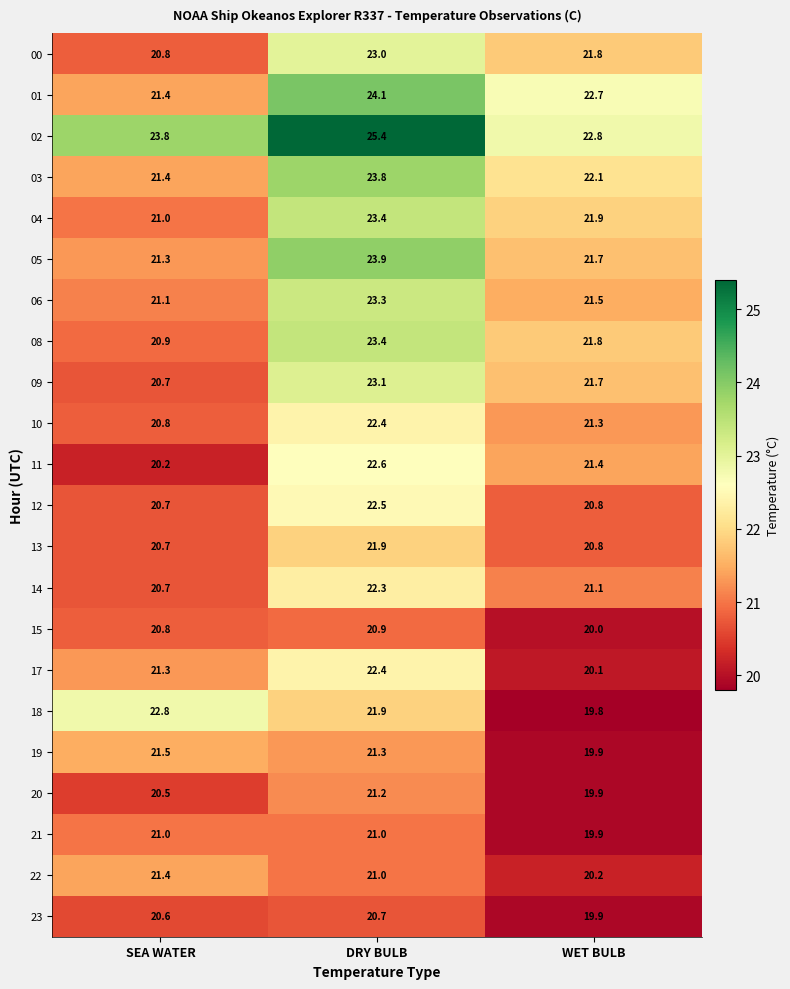

What is the maximum value shown in the chart?

25.4